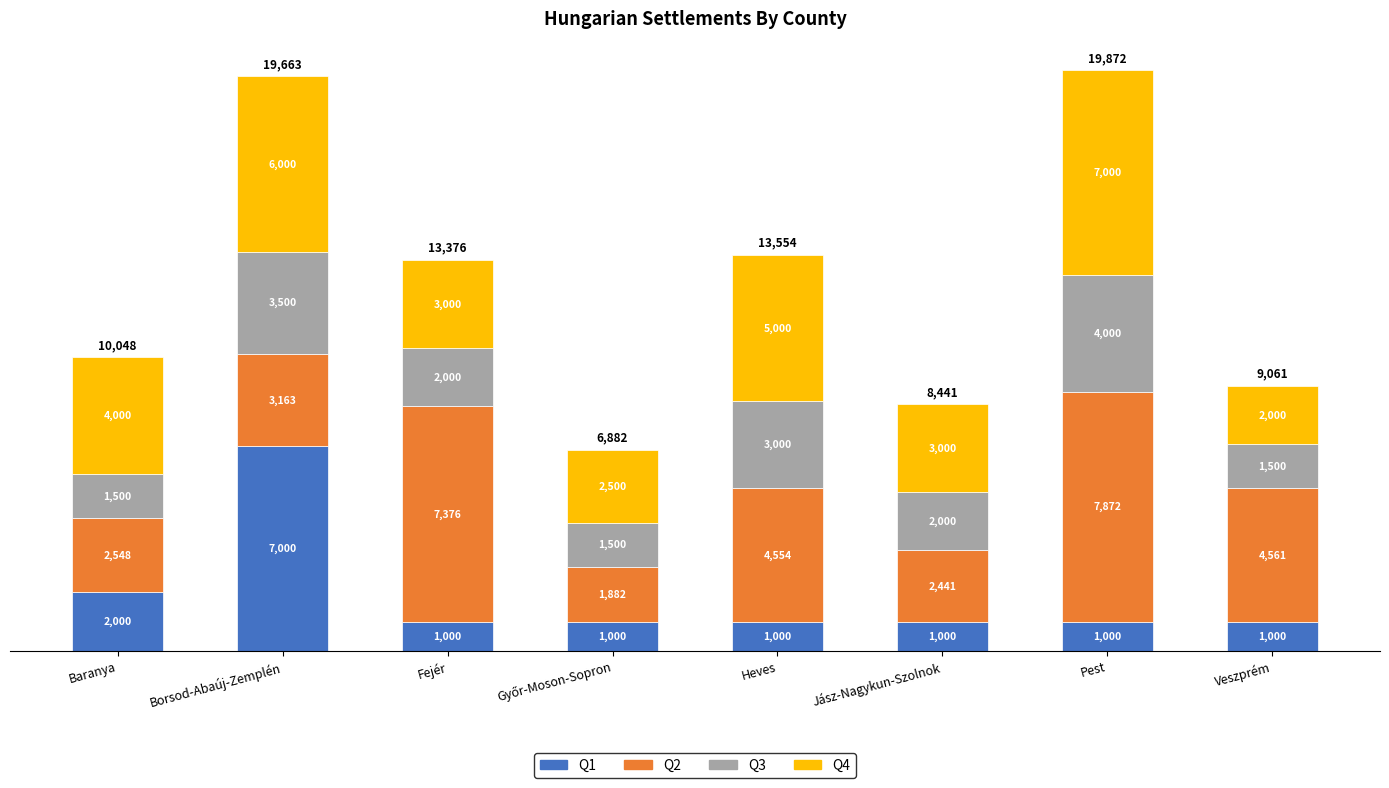

What is the difference between the maximum and minimum values in the Q1 series?

6000